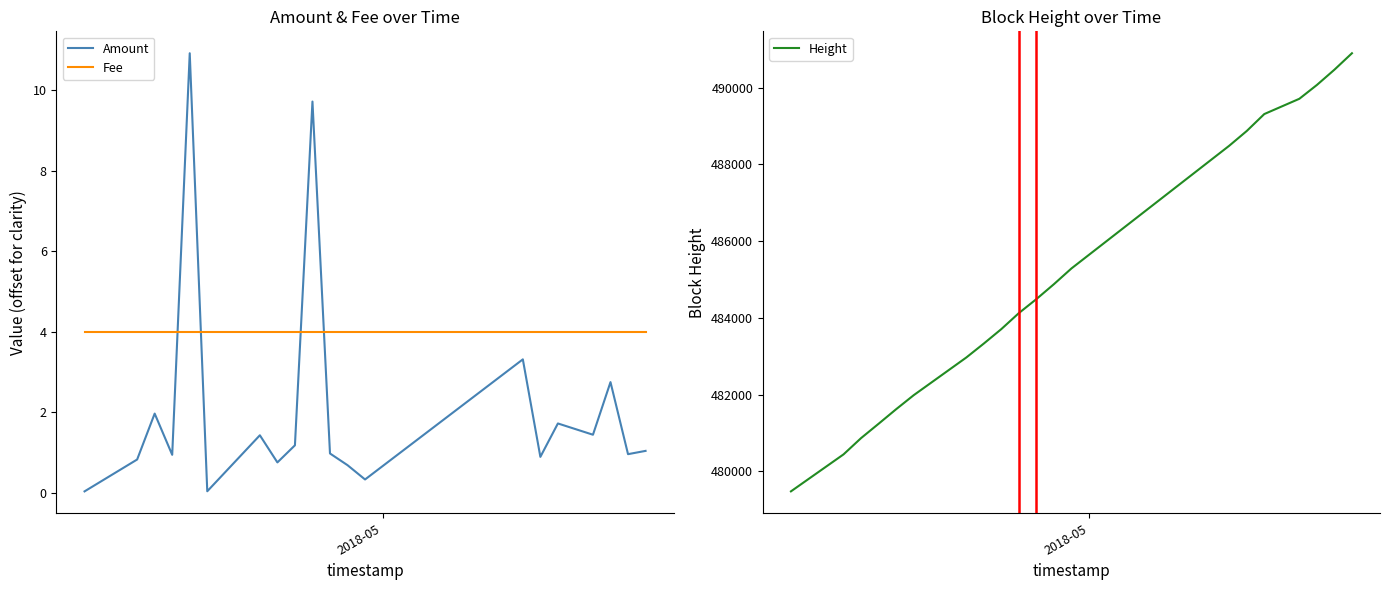

True or false: Amount and Fee intersect in this chart.

True